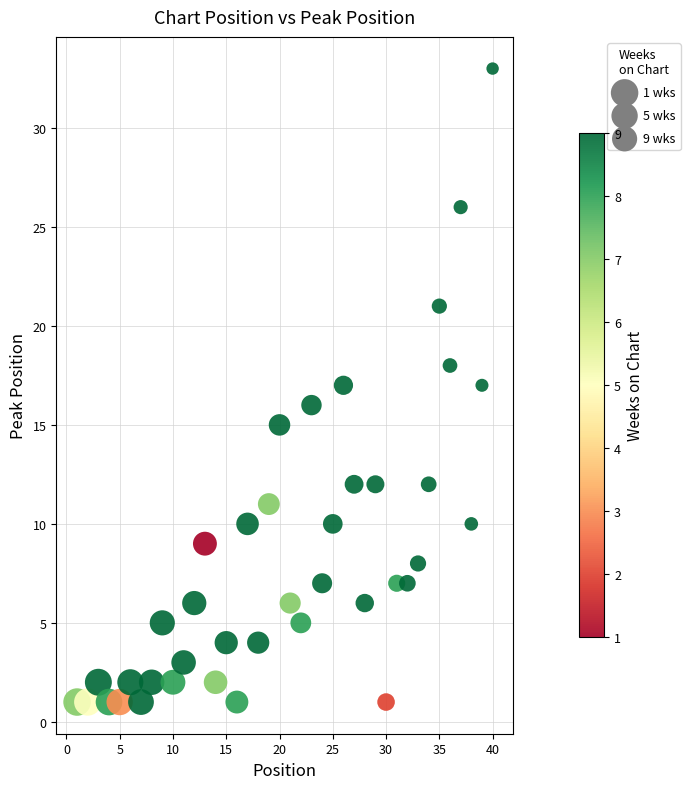

What is the range of Y values (max minus min)?

32